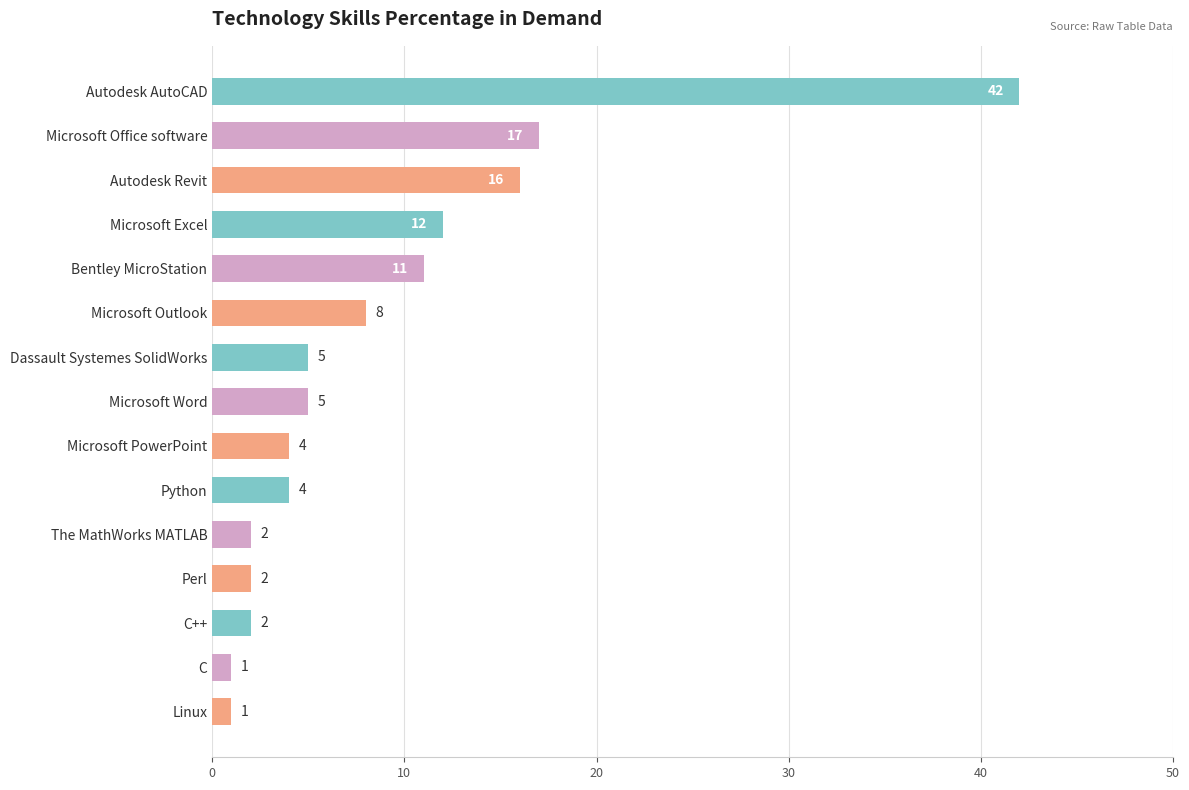

What is the difference between the maximum and second lowest values?

41